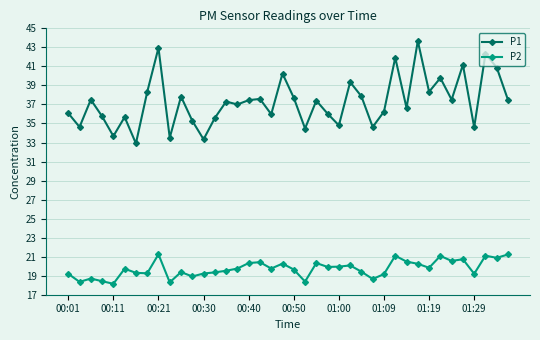

Which series has the largest total across all categories?

P1